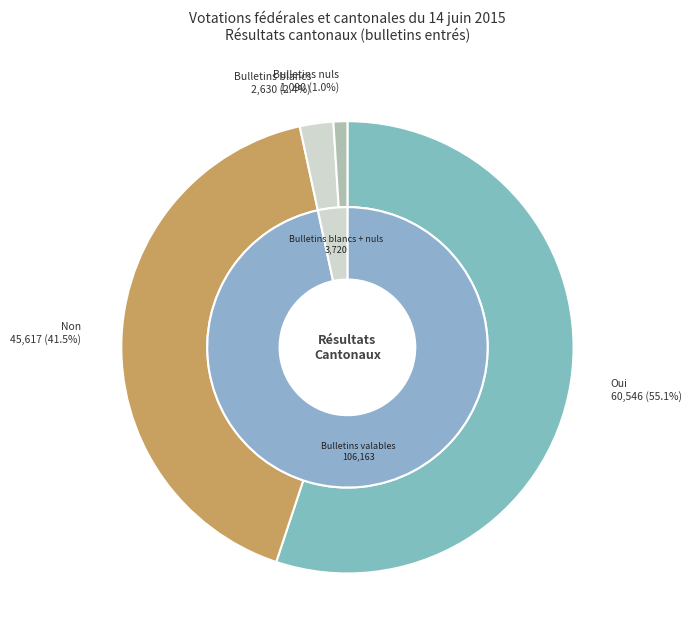

To the nearest percent, what portion does Bulletins blancs represent?

2%